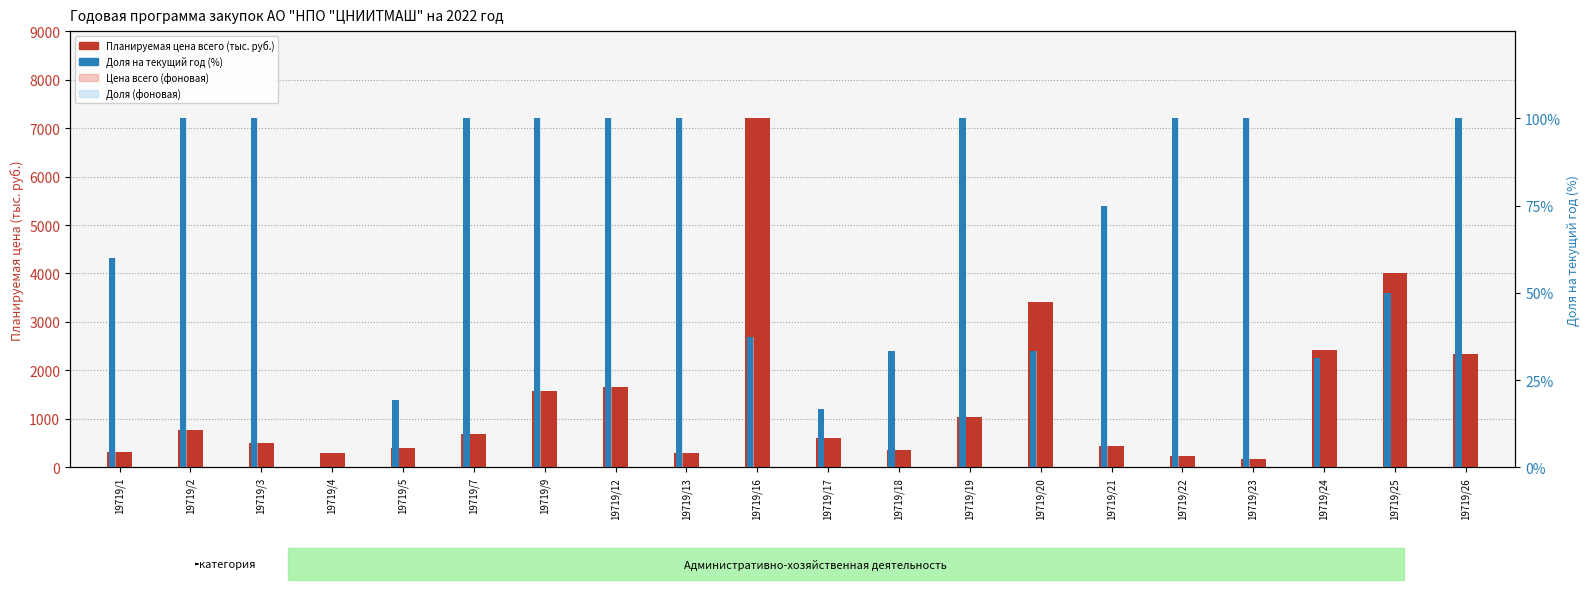

What is the average value of the Цена всего (фоновая) series?

1436.0